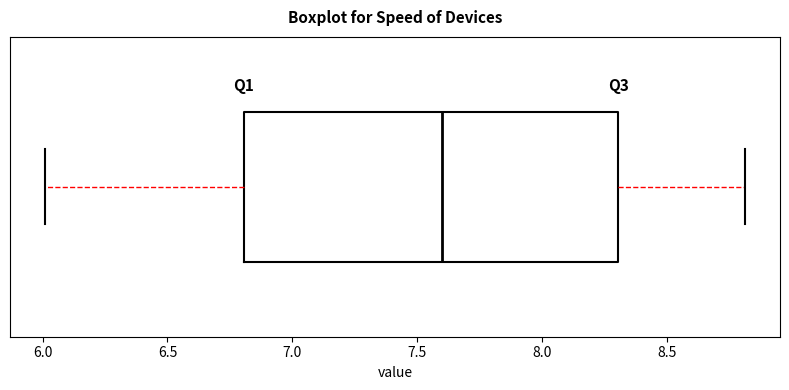

Read this box plot against the x-axis: the position of the median line, the range covered by the box, and the ends of both whiskers. The values are not printed on the chart, so give them approximately, as read against the axis.

median 7.6, box 6.8 to 8.3, whiskers 6.0 to 8.8